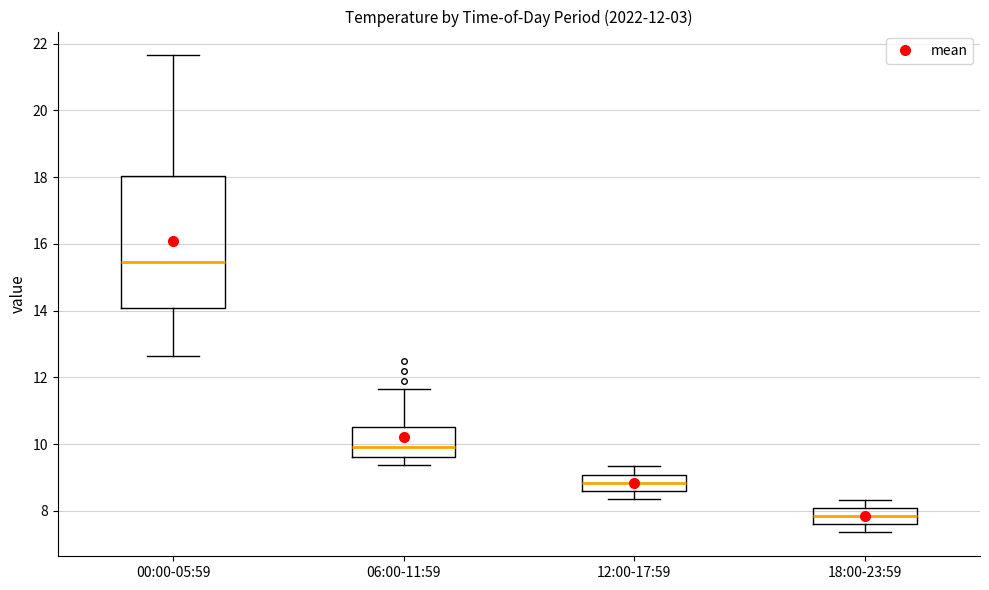

Comparing the boxes themselves (not the whiskers), which one is the tallest?

00:00-05:59